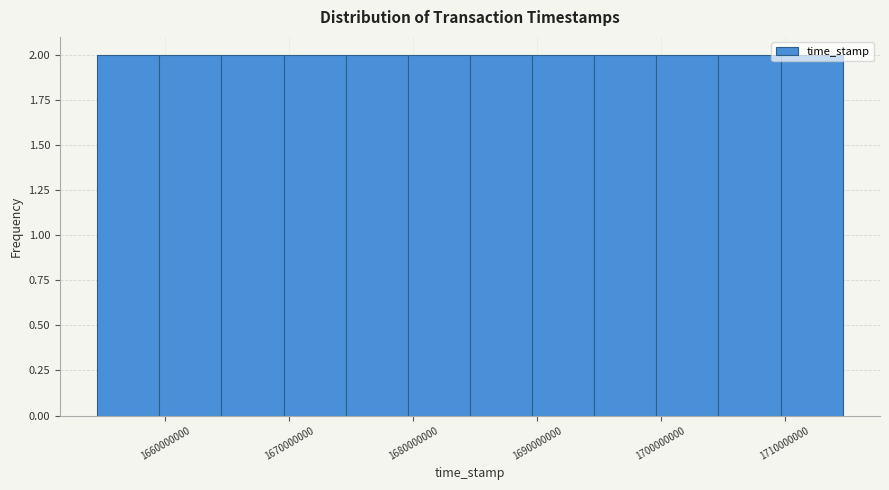

What is the height of the bar covering 1685000000 to 1690000000 on the x-axis? Neither the bar edges nor the heights are printed on the chart, so give them approximately, as read against the axes.

2